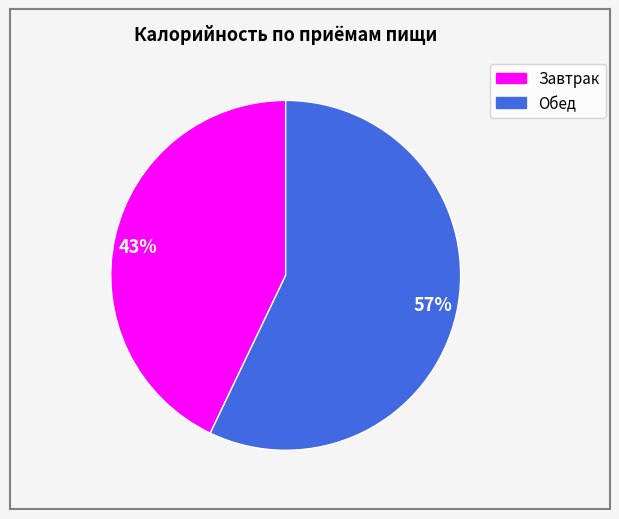

What percentage is the 43% slice, to the nearest percent?

43%